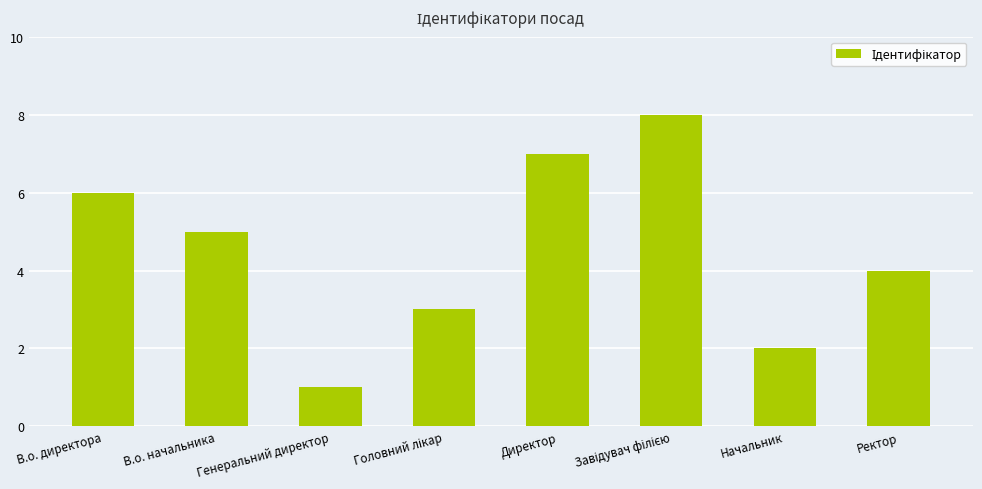

What is the sum of the values at Генеральний директор and Ректор?

5